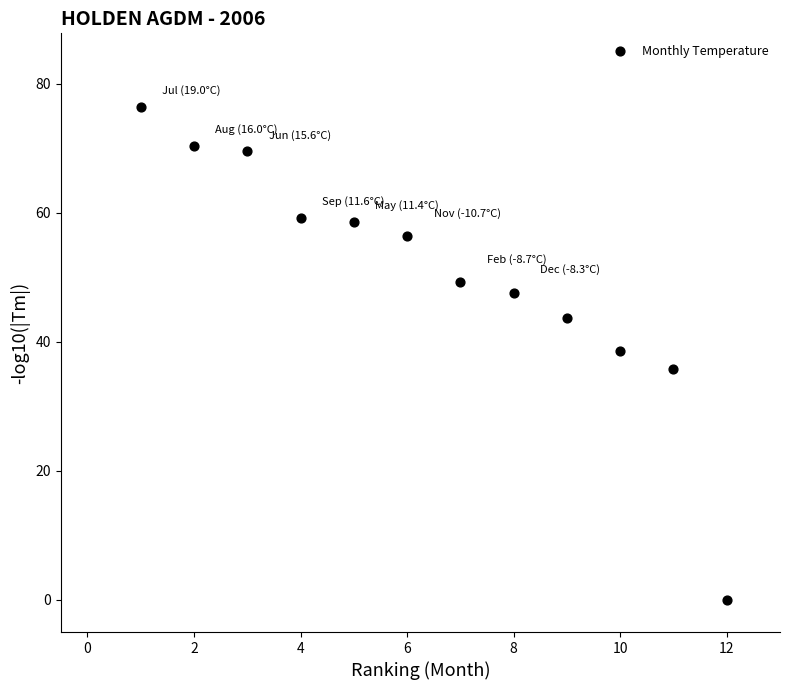

What is the range of Y values (max minus min)?

76.4